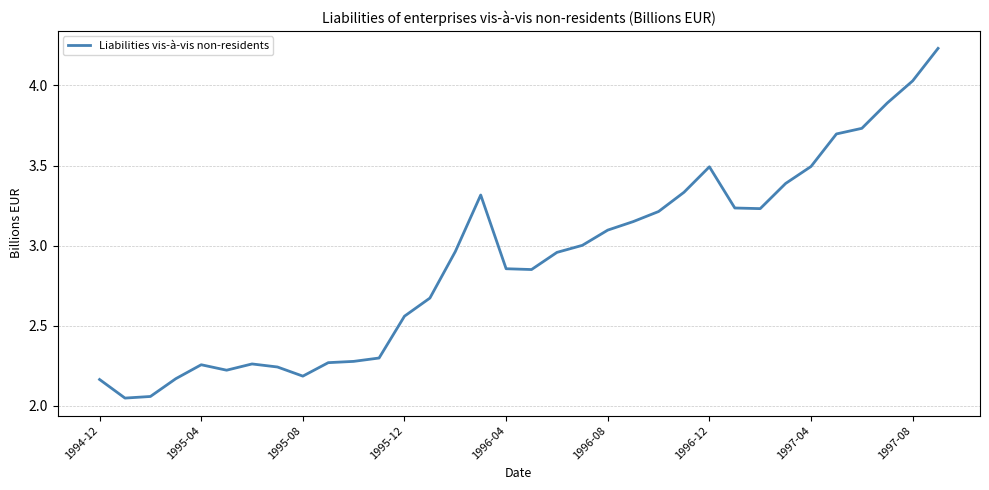

How many lines are shown in the chart?

1